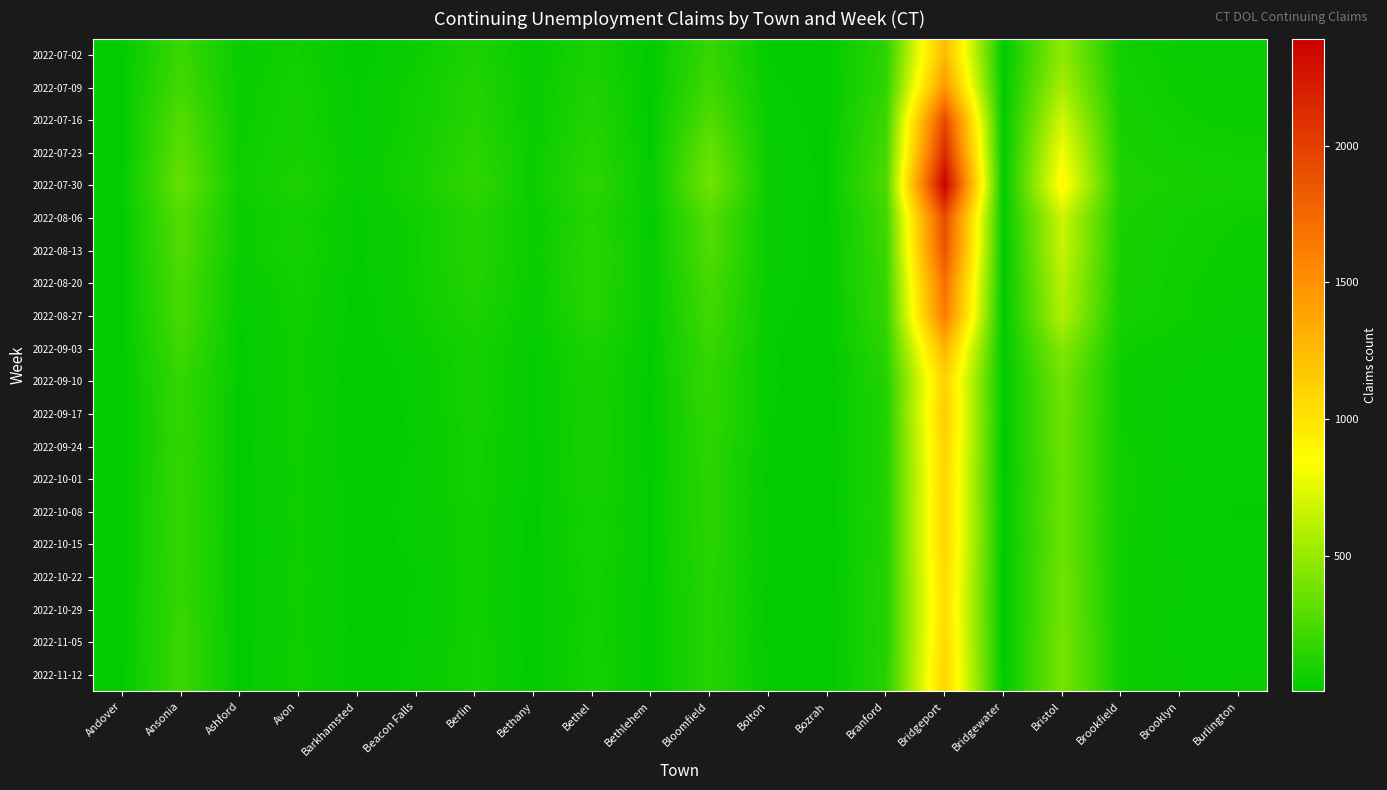

How many categories are shown in the chart?

20